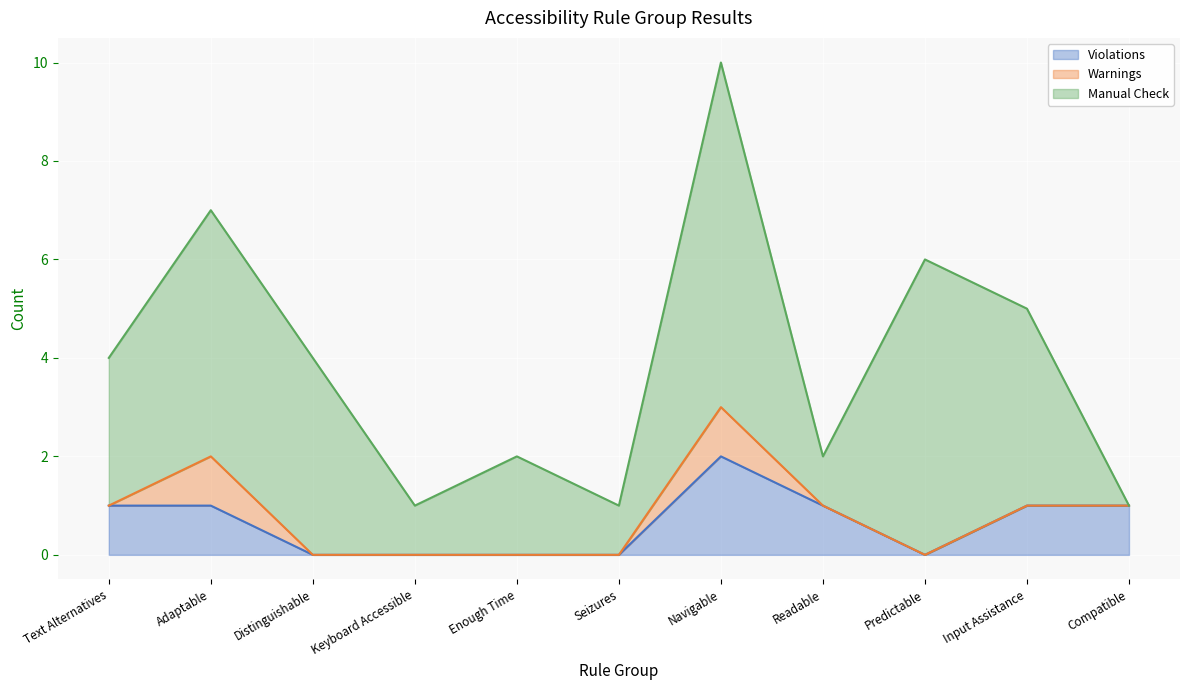

Rank the series by their average value, from highest to lowest.

Manual Check, Violations, Warnings